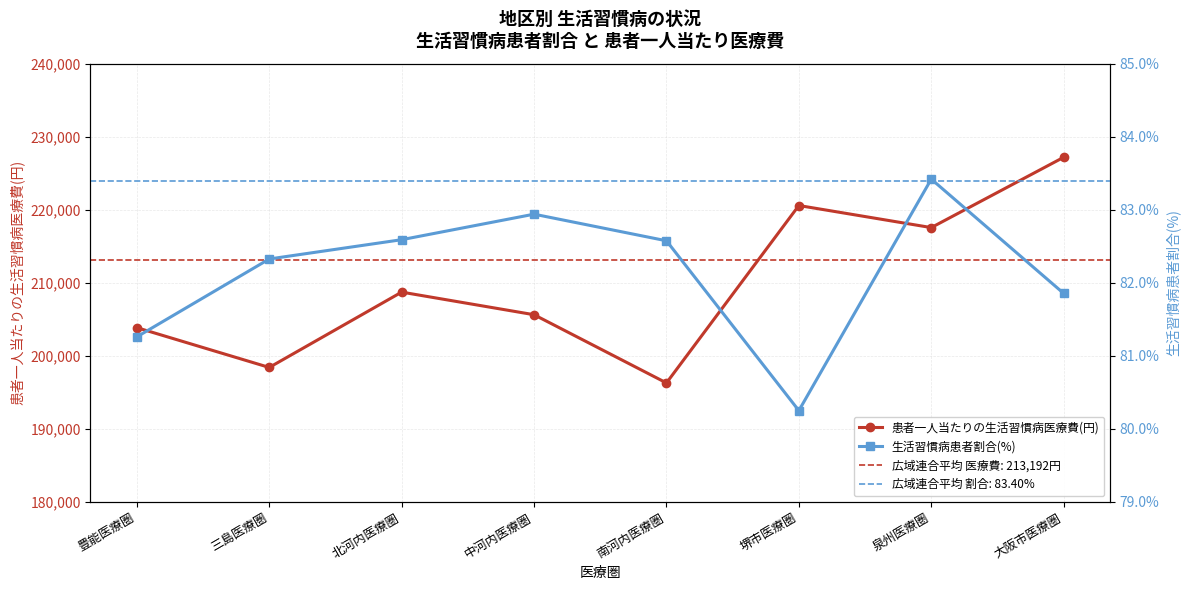

What is the approximate value of 患者一人当たりの生活習慣病医療費(円) at 堺市医療圏?

220581.9